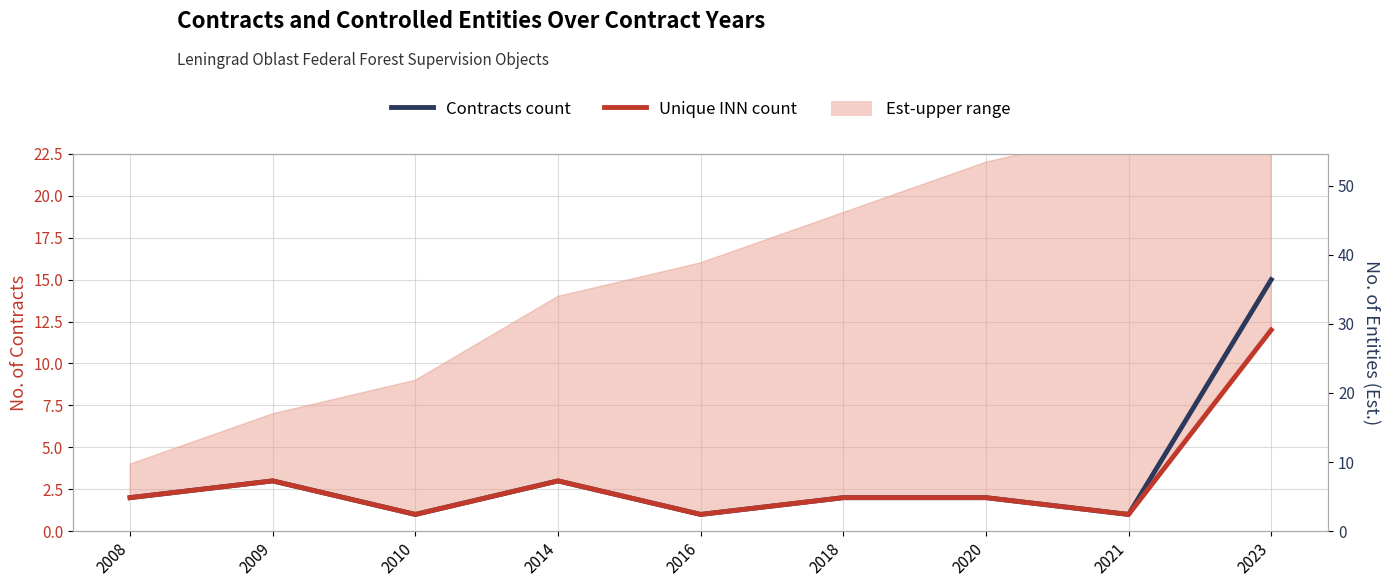

List the labels in order of Contracts count value, smallest first.

2010, 2016, 2021, 2008, 2018, 2020, 2009, 2014, 2023